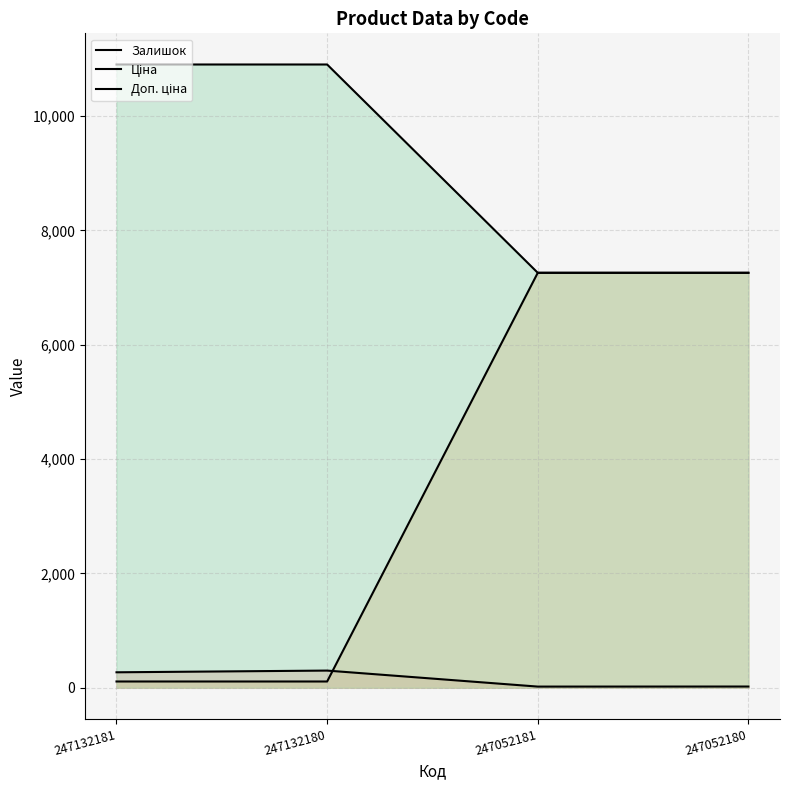

Read the Ціна value at 247132181.

109.0